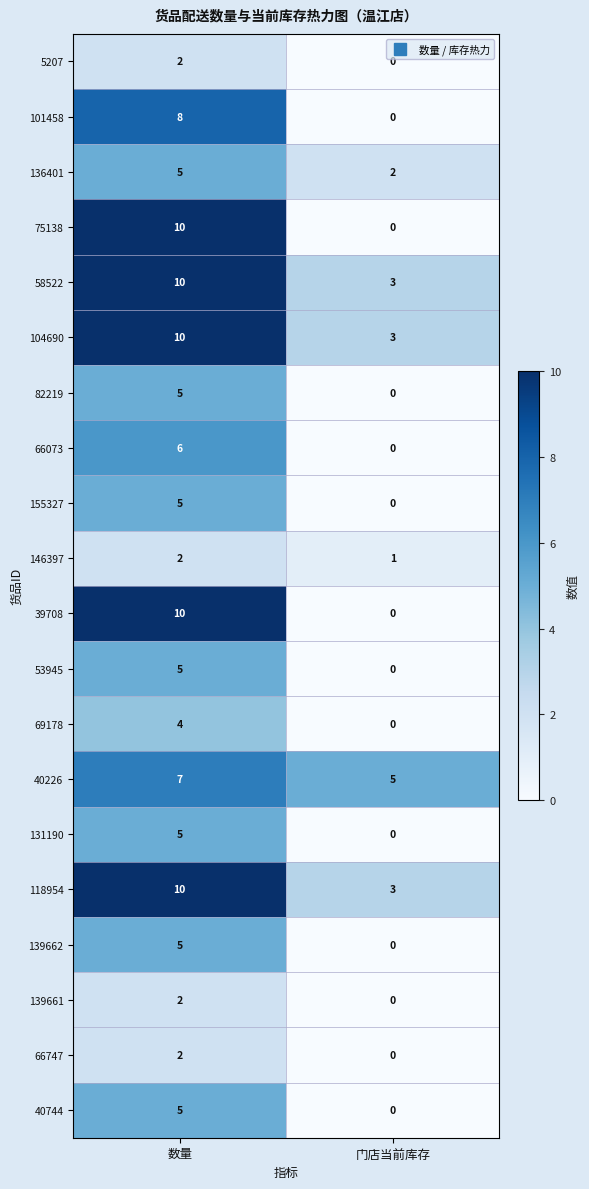

What is the spread (max minus min) of values at 门店当前库存?

5